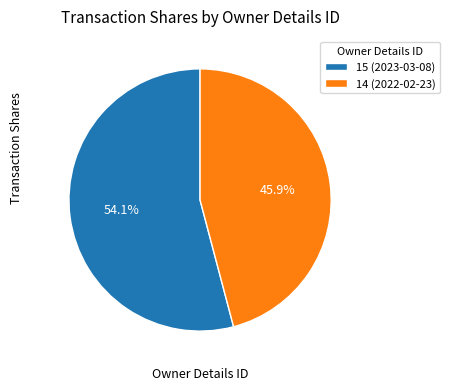

Which category accounts for the majority?

15 (2023-03-08)